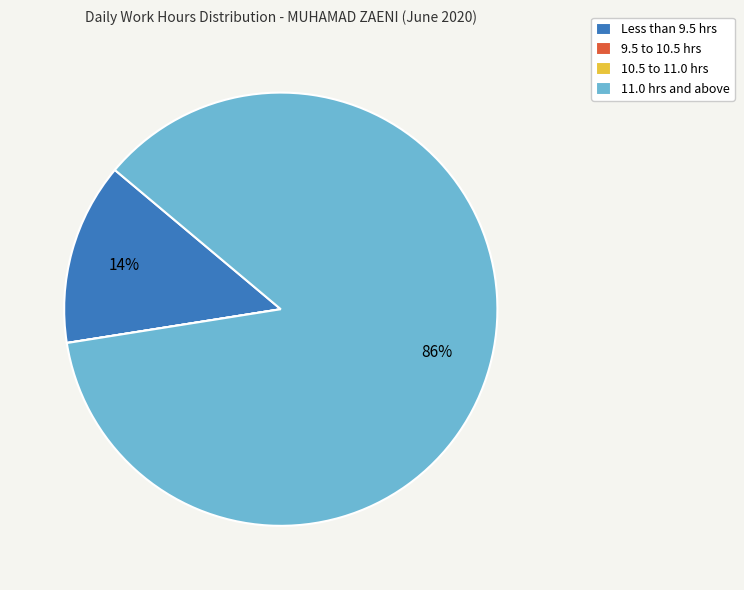

Which slice is the largest?

11.0 hrs and above